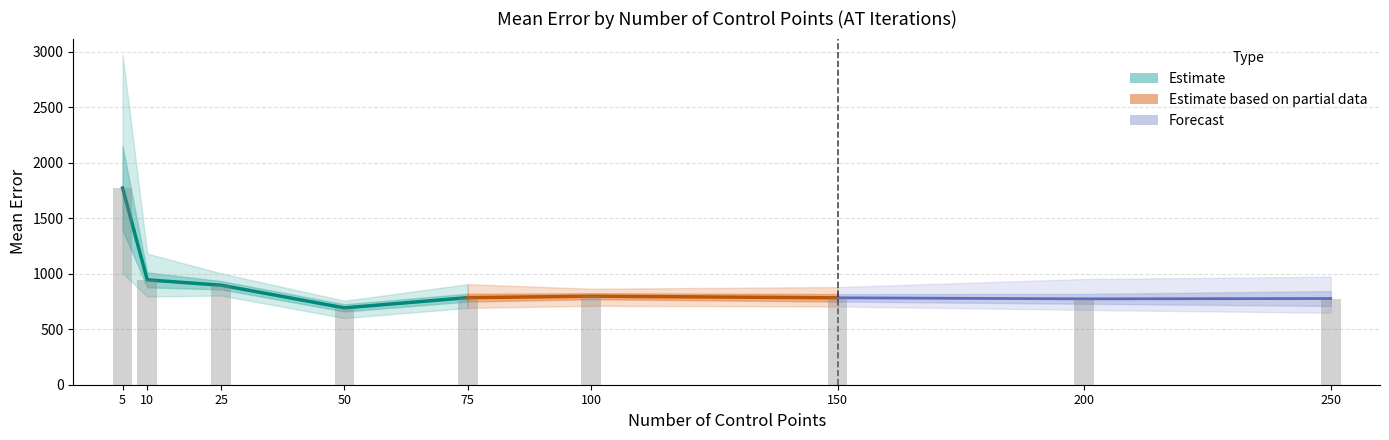

Approximately how many times larger is the value at 50 compared to 10?

0.7